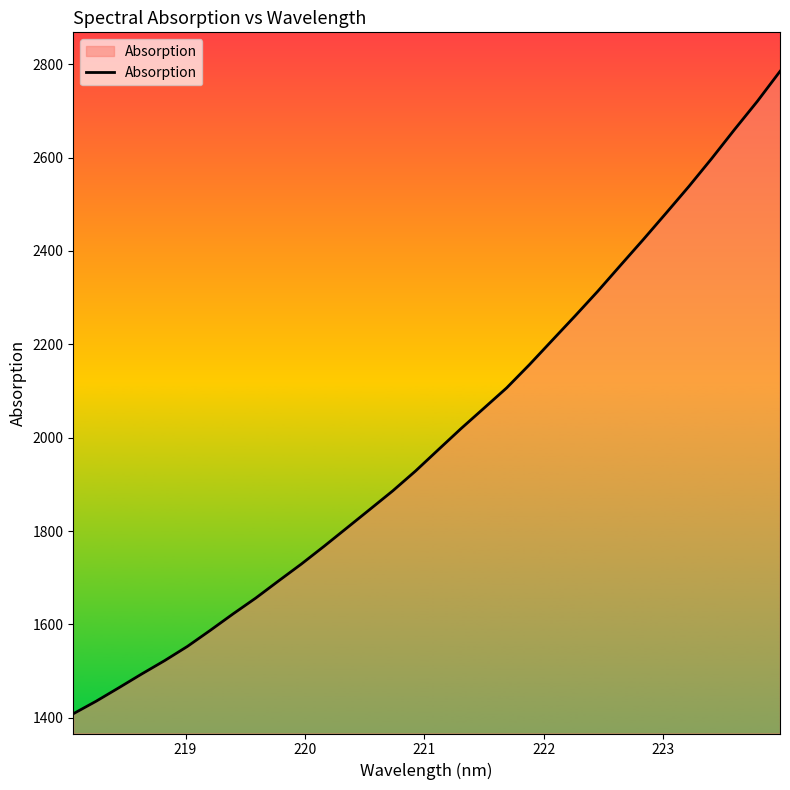

What is the difference between the maximum and minimum values?

1375.7